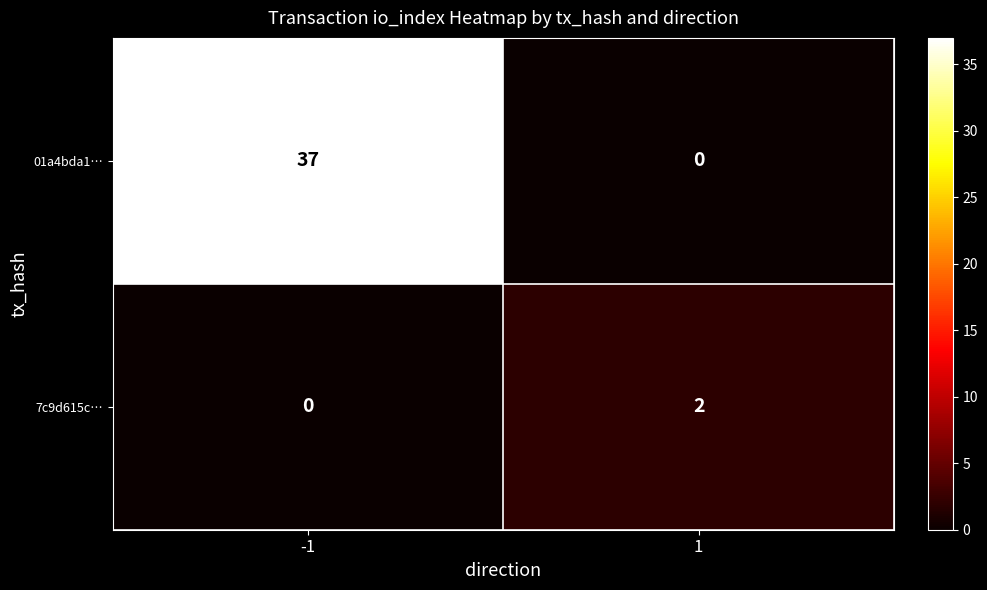

Which series changed the most between -1 and 1?

01a4bda1…